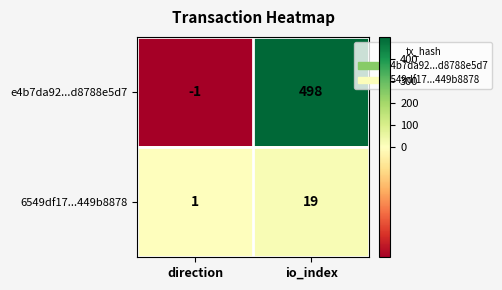

Is it true that 6549df17...449b8878 equals 29 at io_index?

False